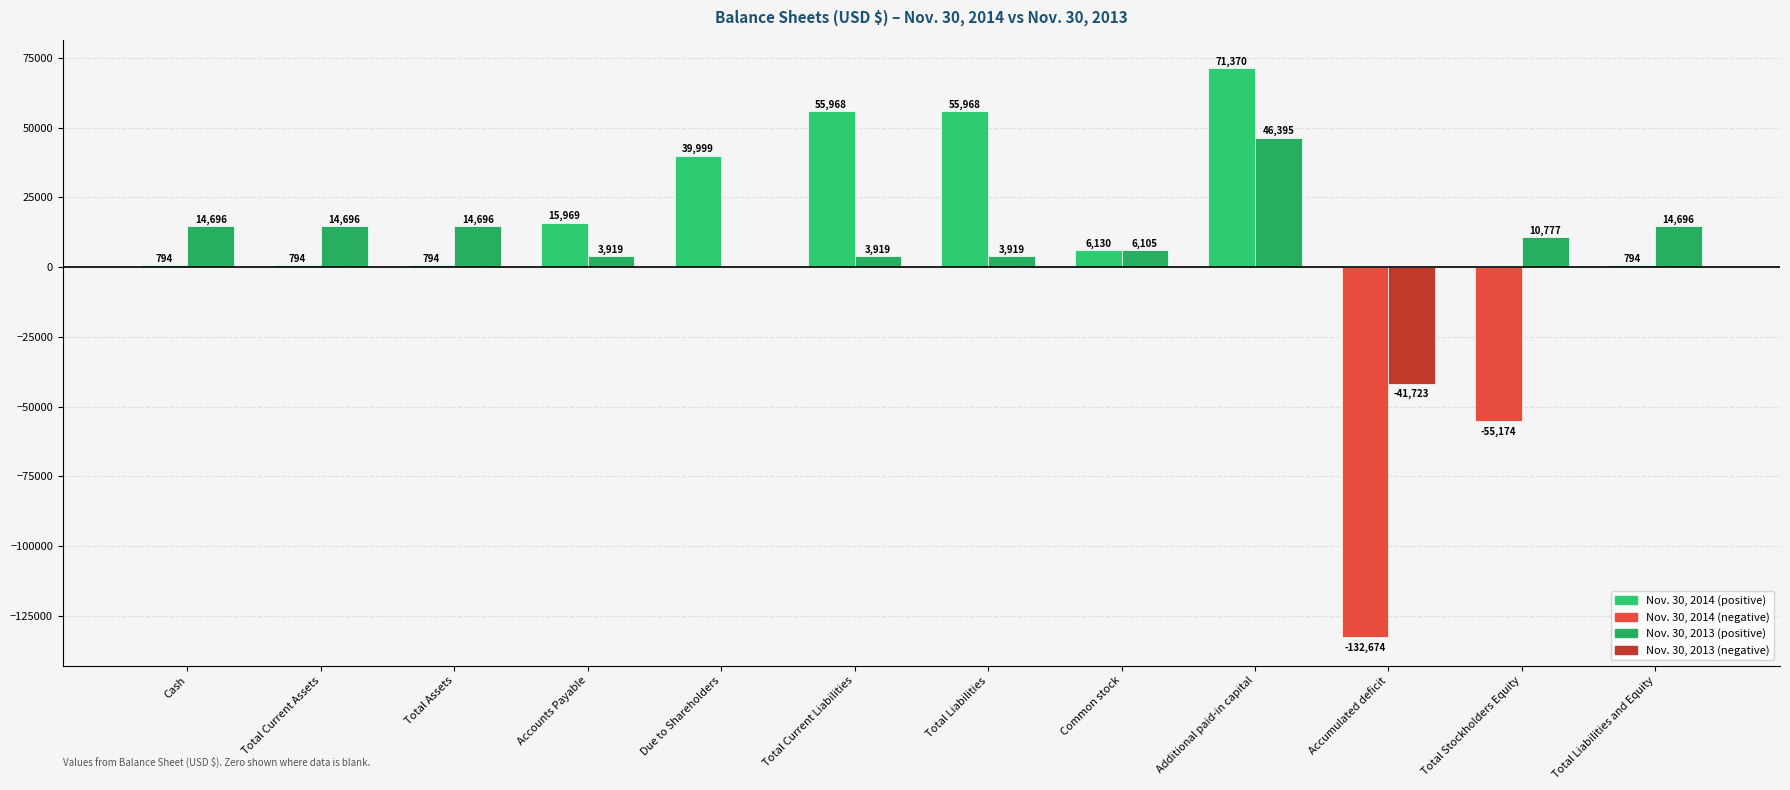

How many positive values does the Nov. 30, 2013 series have?

10